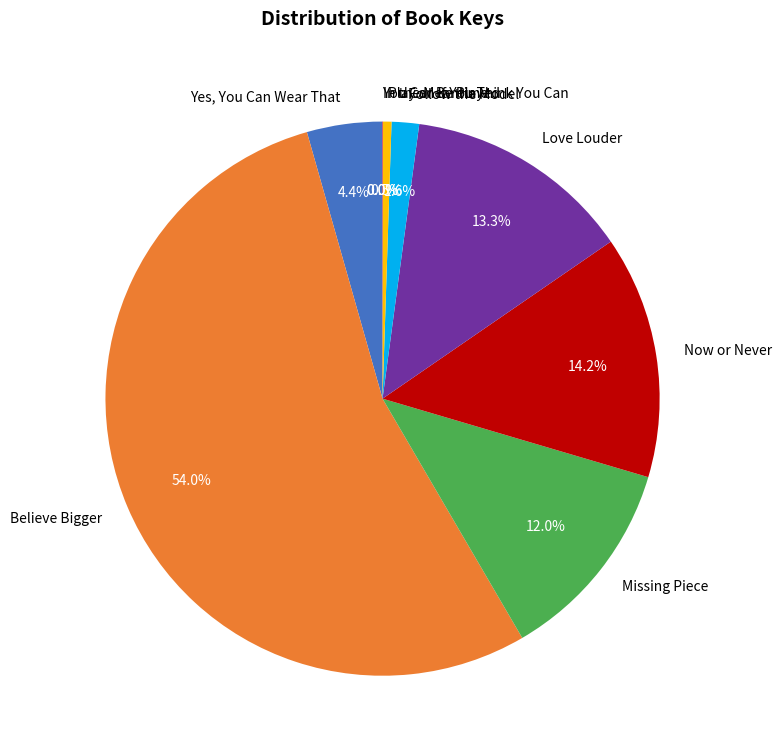

Is there any slice that represents more than half of the pie?

Yes